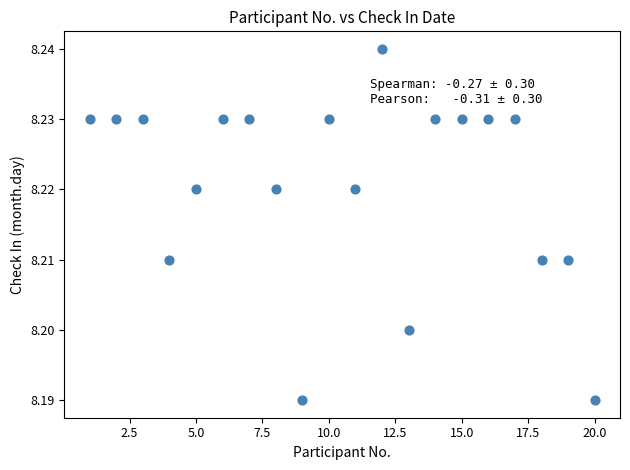

What is the range of X values (max minus min)?

19.0